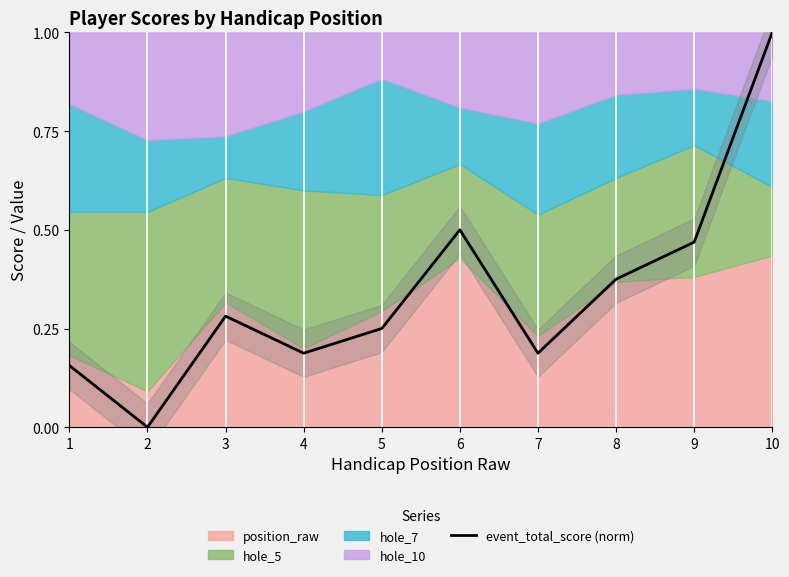

At which label is the value closest to 0?

2